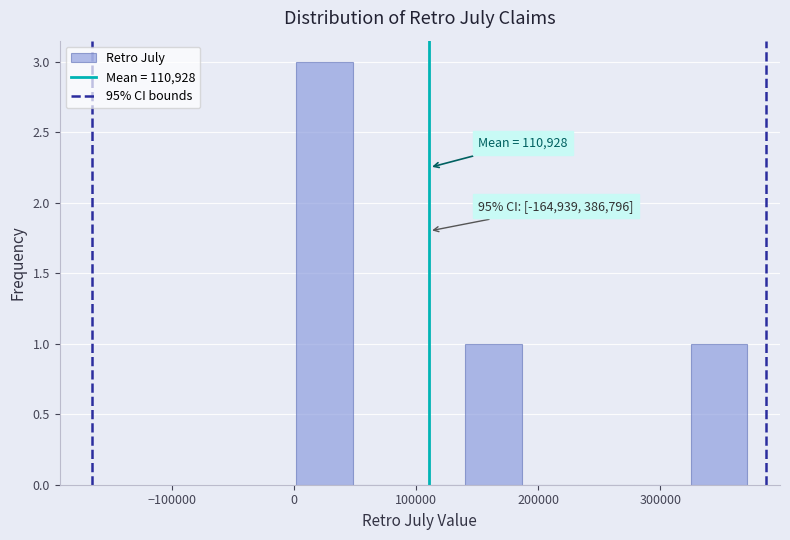

Over which range of the x-axis is the bar tallest?

0 to 50000